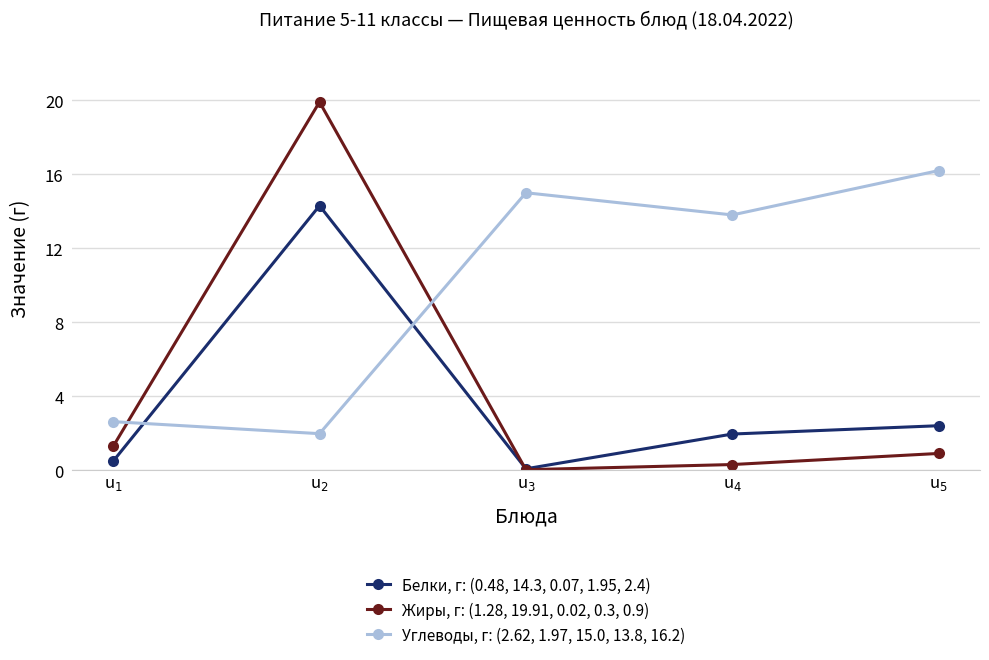

List the series in order of their peak value, highest first.

Жиры, г: (1.28, 19.91, 0.02, 0.3, 0.9), Углеводы, г: (2.62, 1.97, 15.0, 13.8, 16.2), Белки, г: (0.48, 14.3, 0.07, 1.95, 2.4)